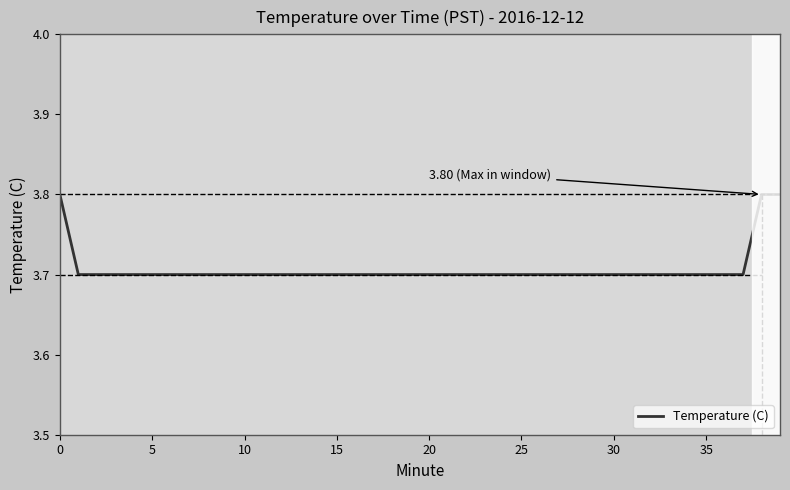

How many distinct data groups are displayed?

1